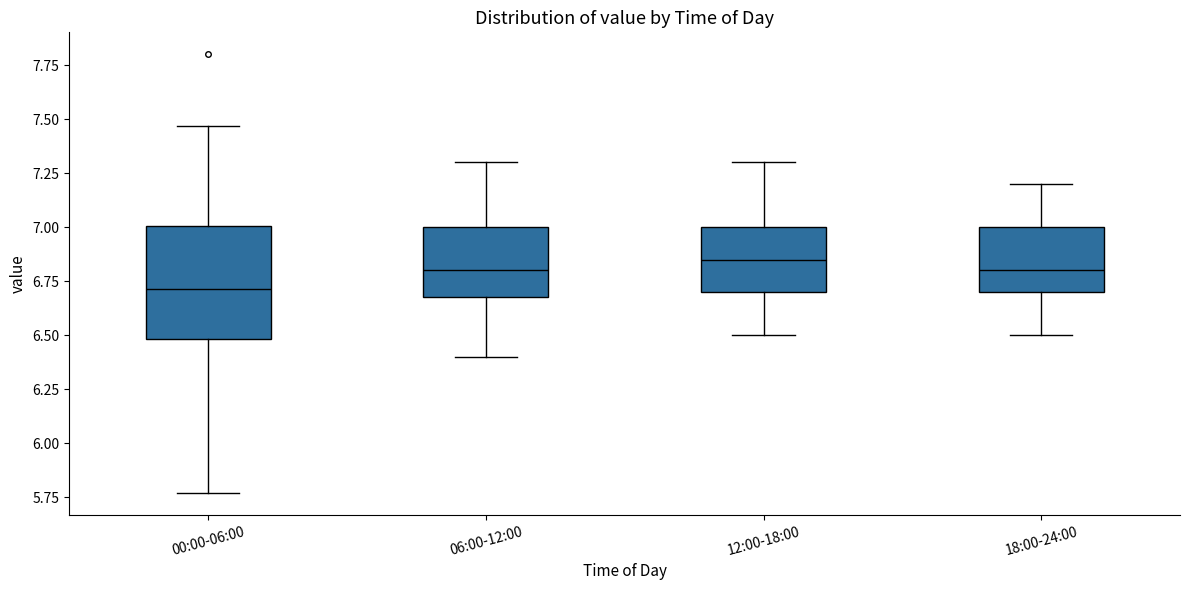

Comparing the boxes themselves (not the whiskers), which one is the tallest?

00:00-06:00